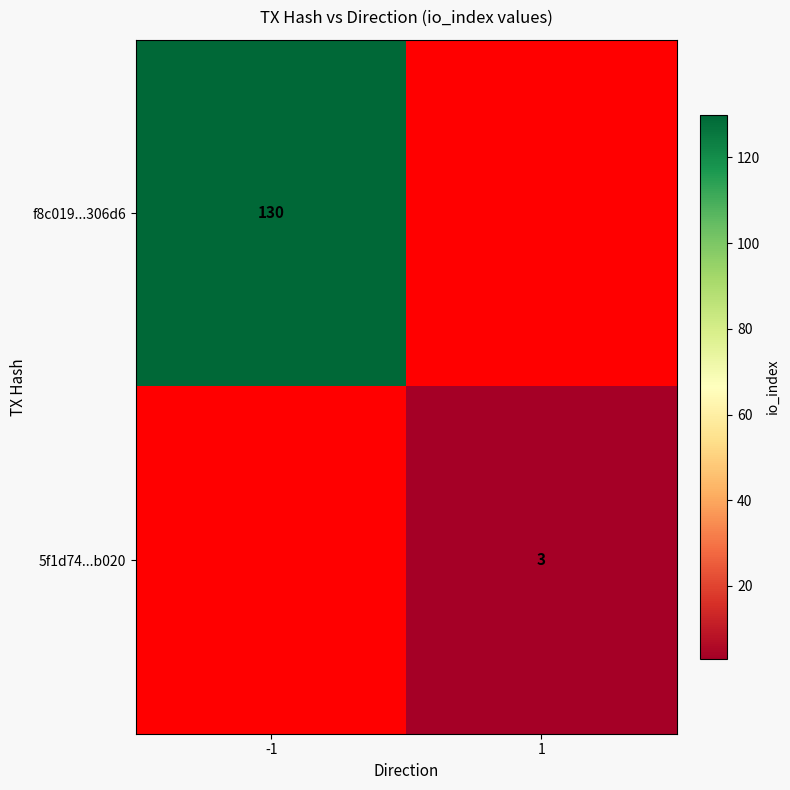

Between 1 and -1, which is larger?

-1